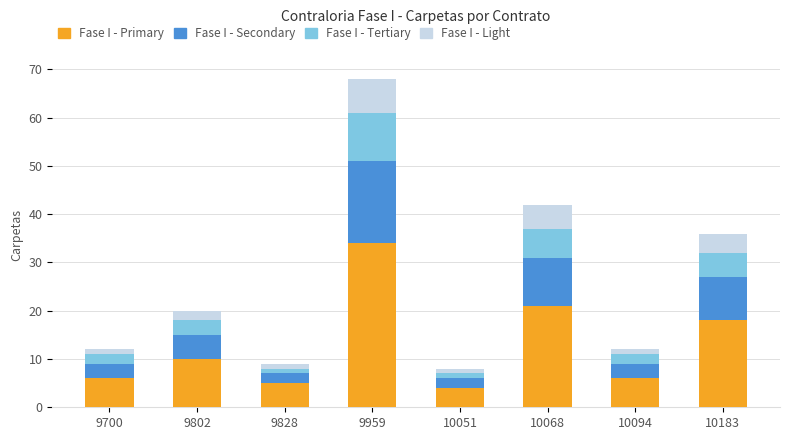

Does the chart contain stacked bars?

Yes